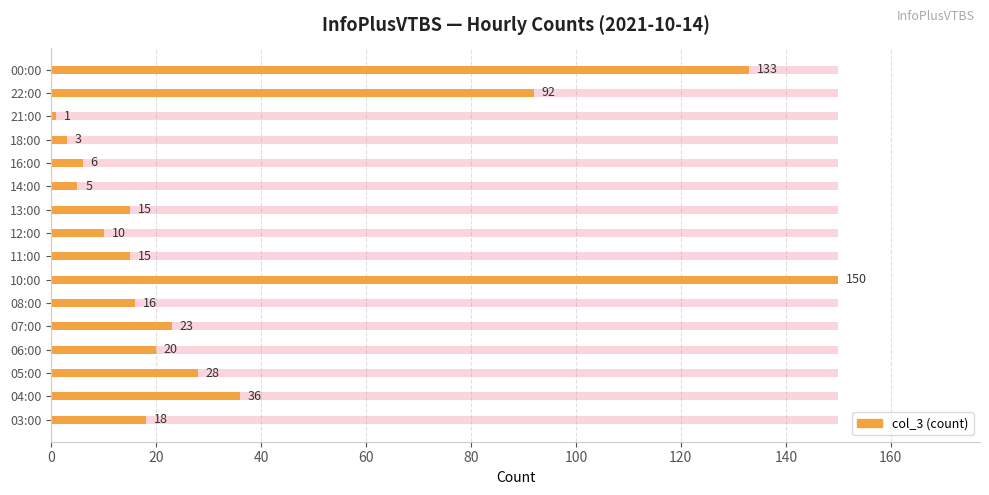

How many bars are there in total?

16